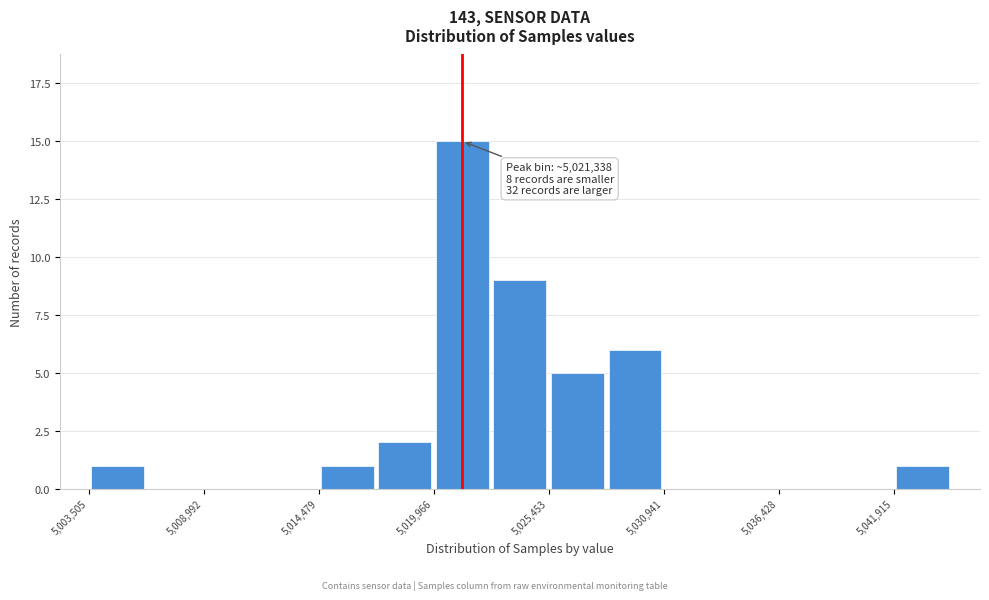

Around what value on the x-axis is the tallest bar? Give the approximate position of its centre, as read against the axis.

5021000